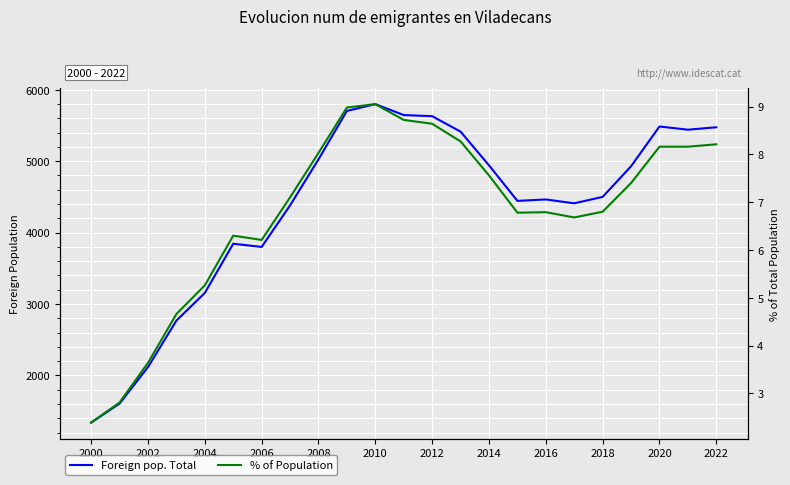

What is the value of the % of Population point at the 9th from the left?

8.0